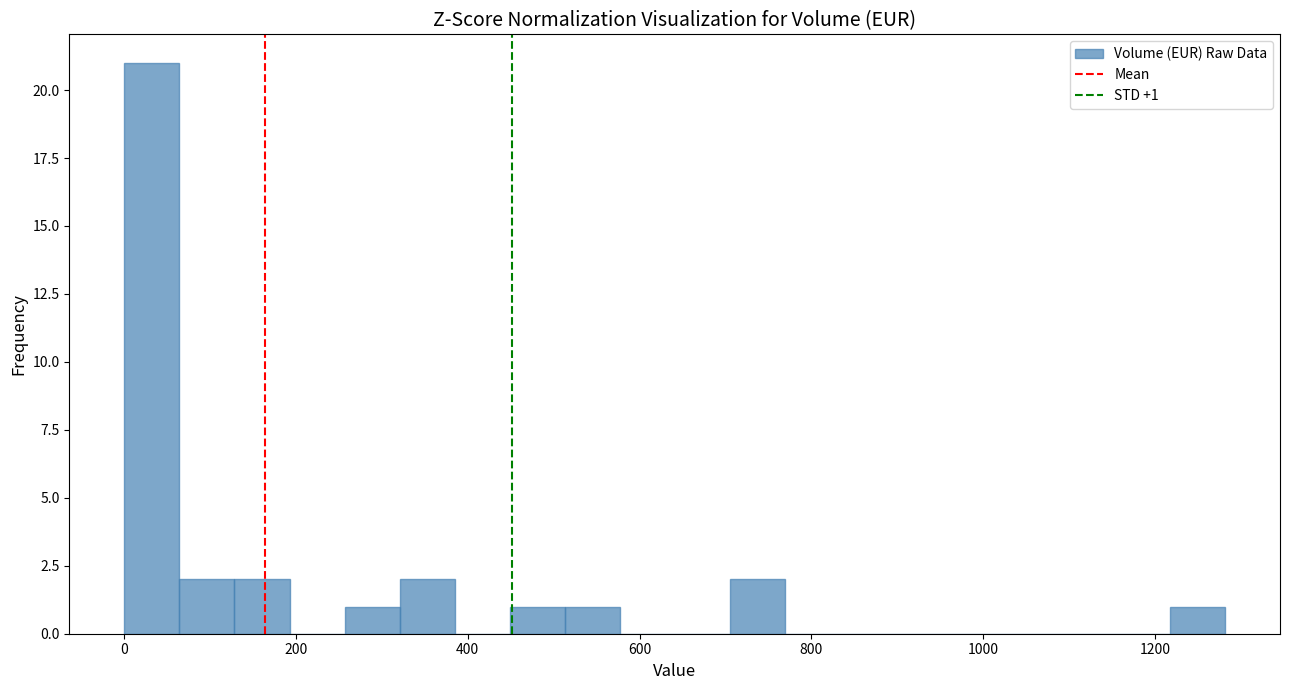

Read against the x-axis, roughly where is the centre of the tallest bar?

40